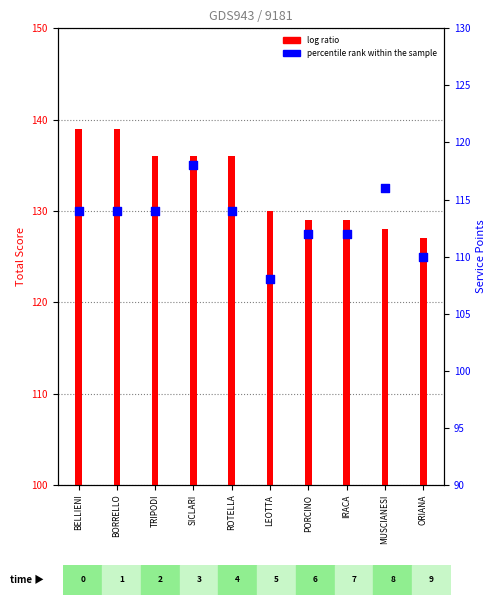

Which series has the widest spread of Y values?

Total Score (PUNTEGGIO)